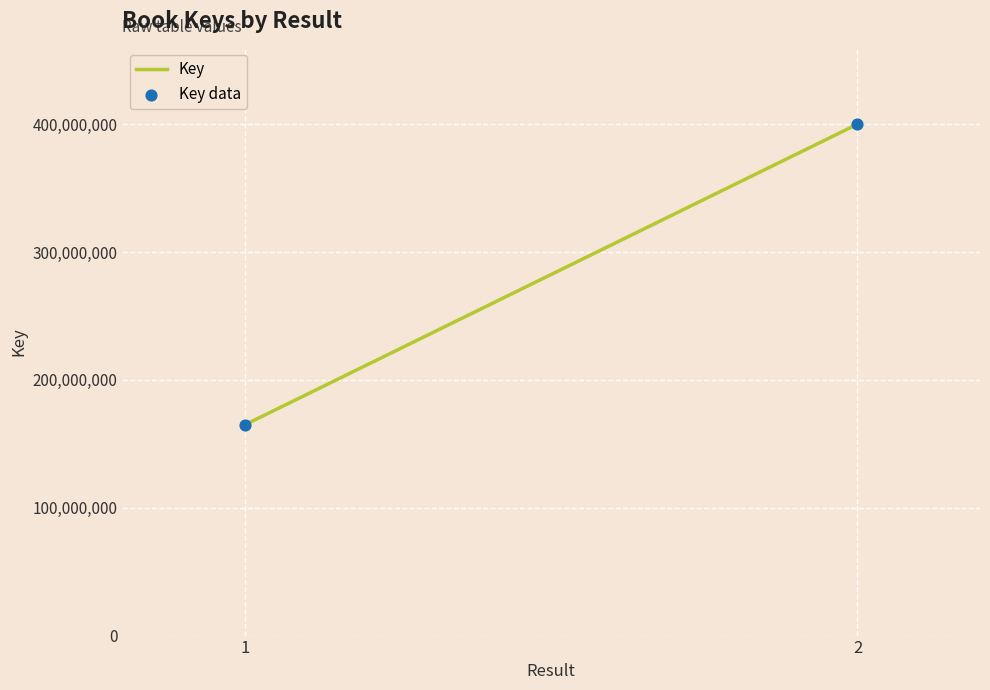

What is the average Y value?

282506840